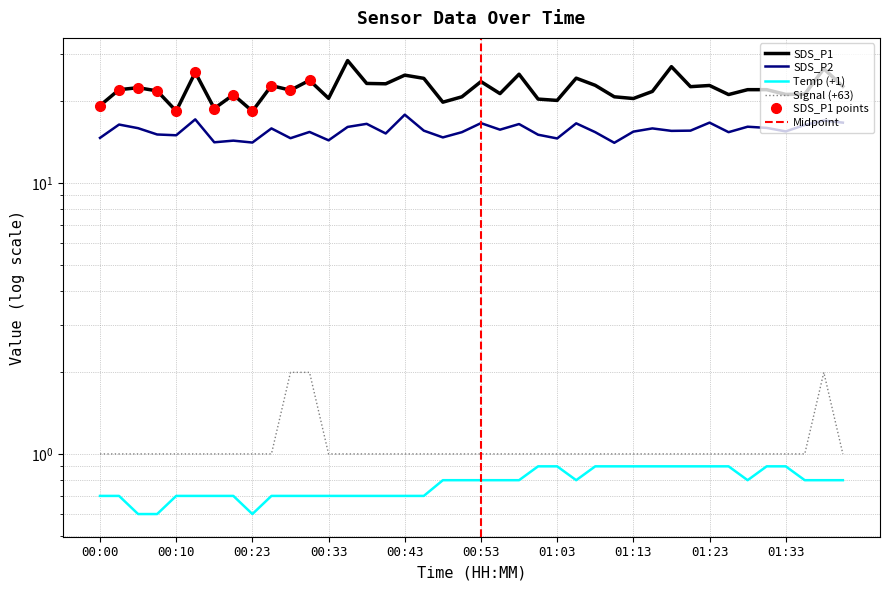

True or false: Signal and SDS_P2 intersect in this chart.

False